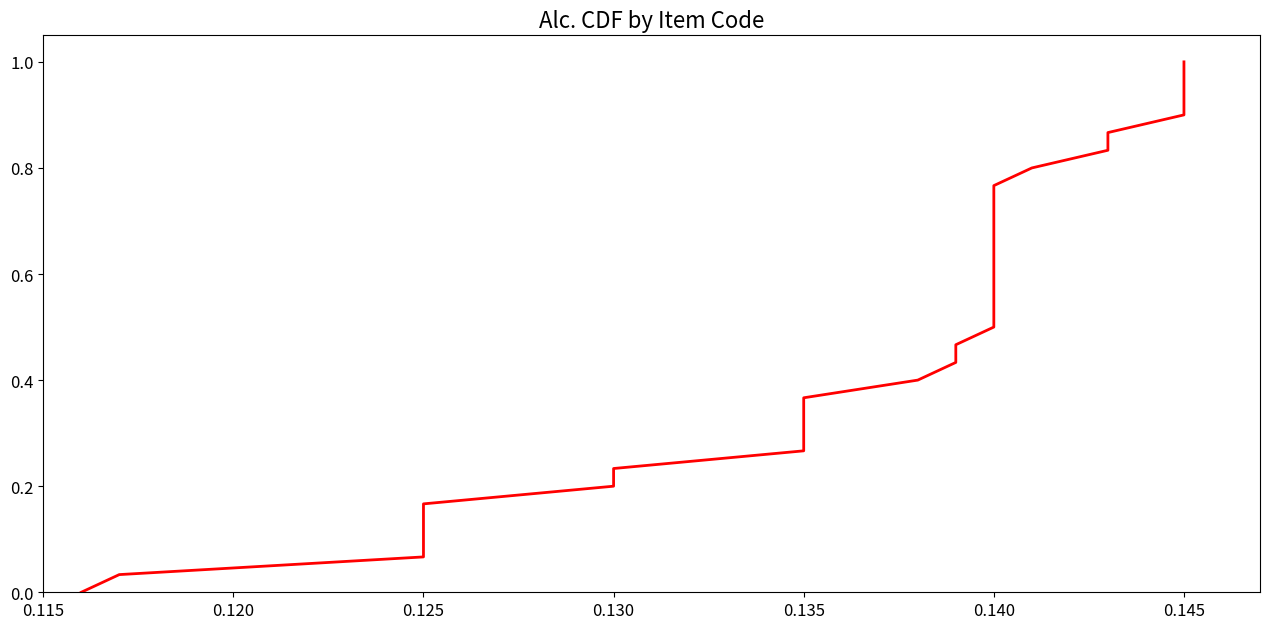

How many categories are shown in the chart?

31